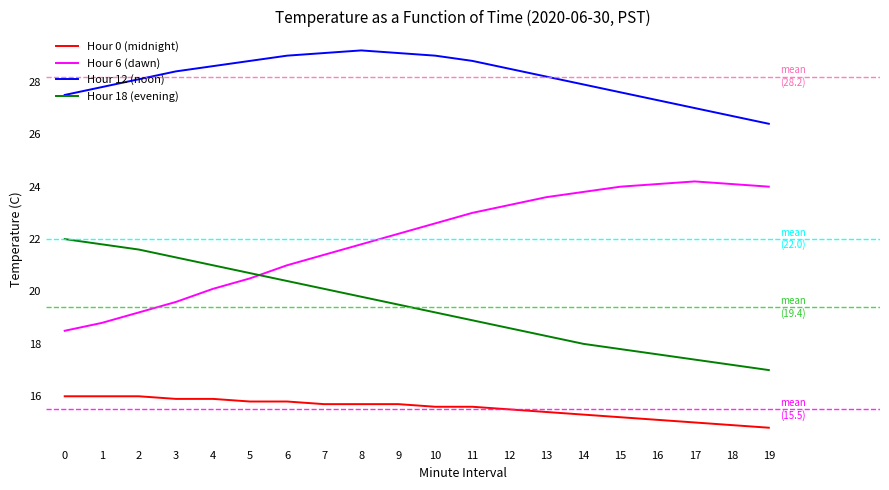

What is the difference between the Hour 0 (midnight) values at 12 and 19?

0.7